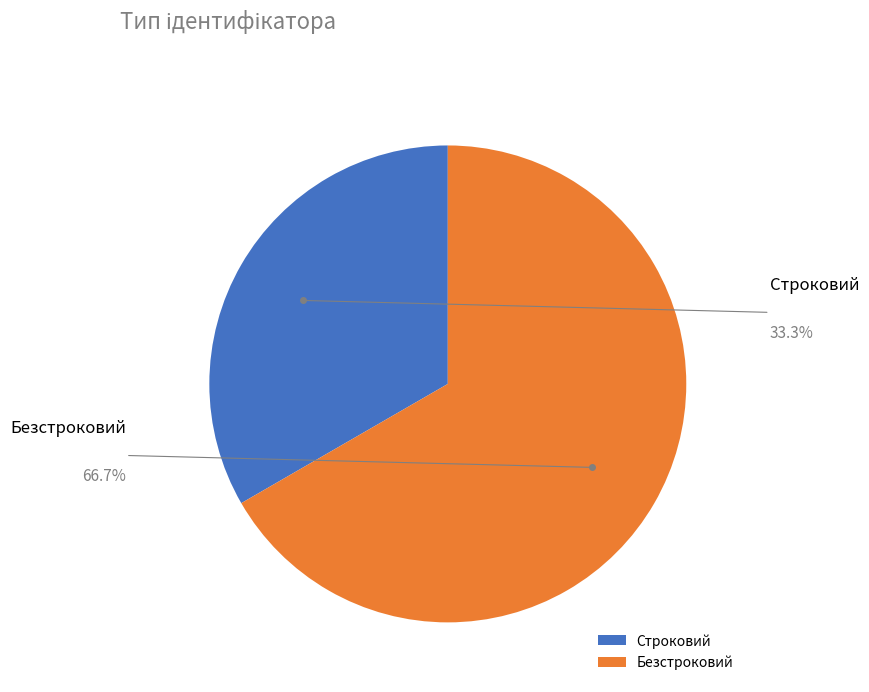

Rank the categories by value from highest to lowest.

Безстроковий, Строковий